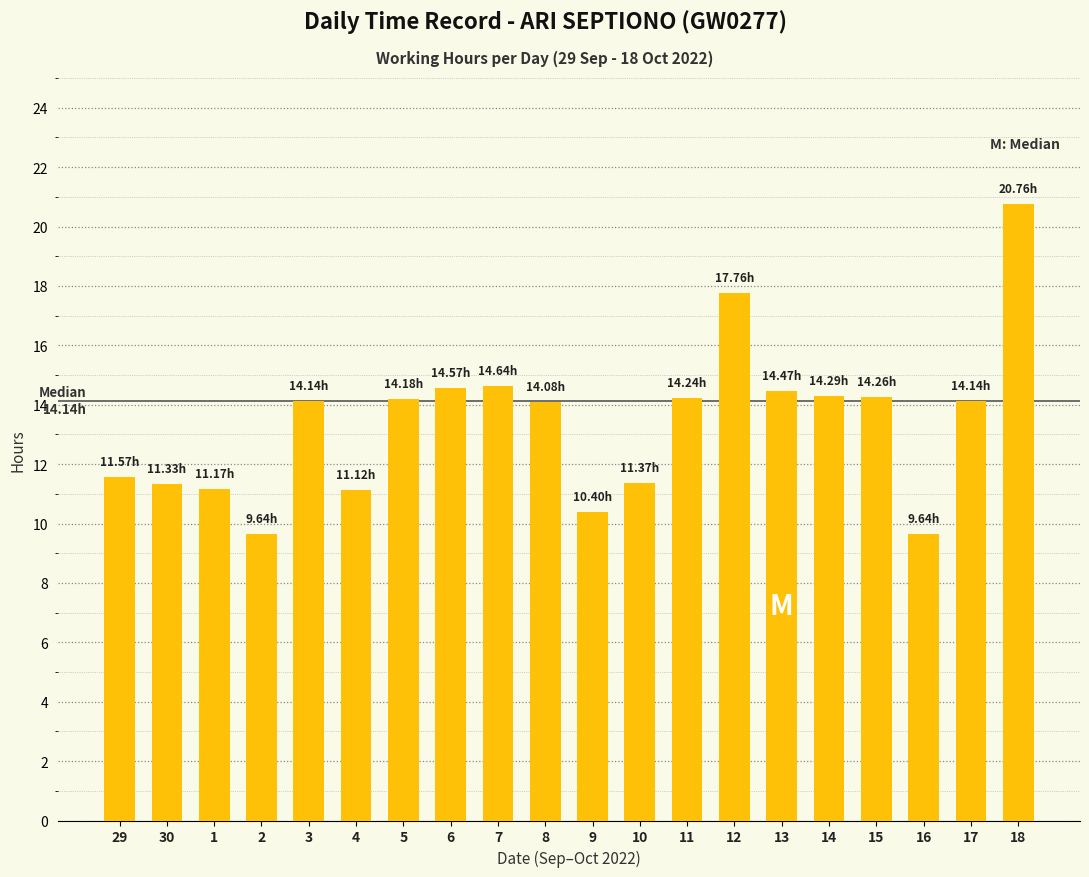

Approximately how many times larger is the value at 6 compared to 29?

1.3